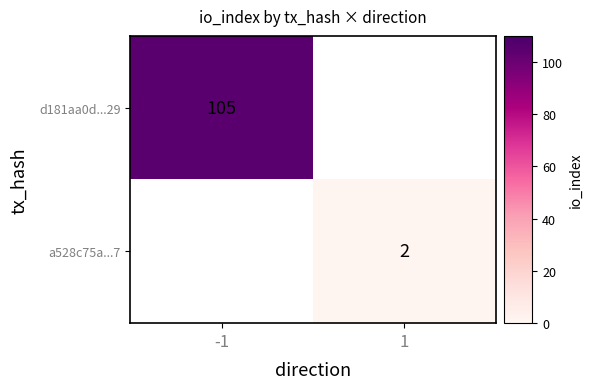

Which label corresponds to the smallest value in the chart?

1